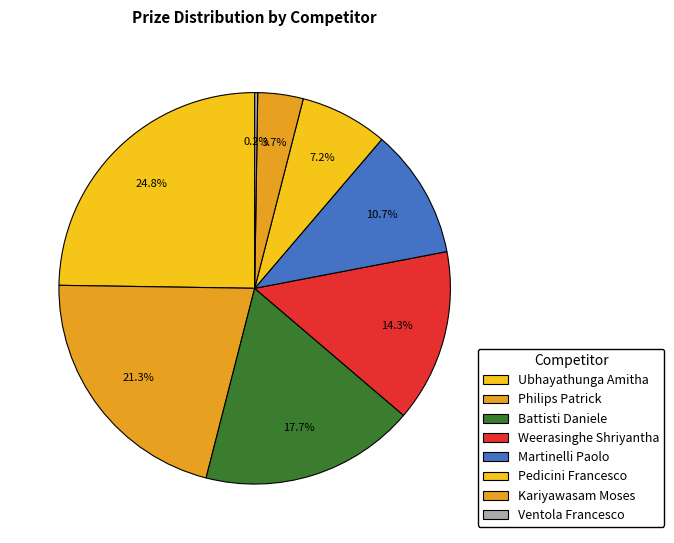

Does Martinelli Paolo represent more than half of the total?

No